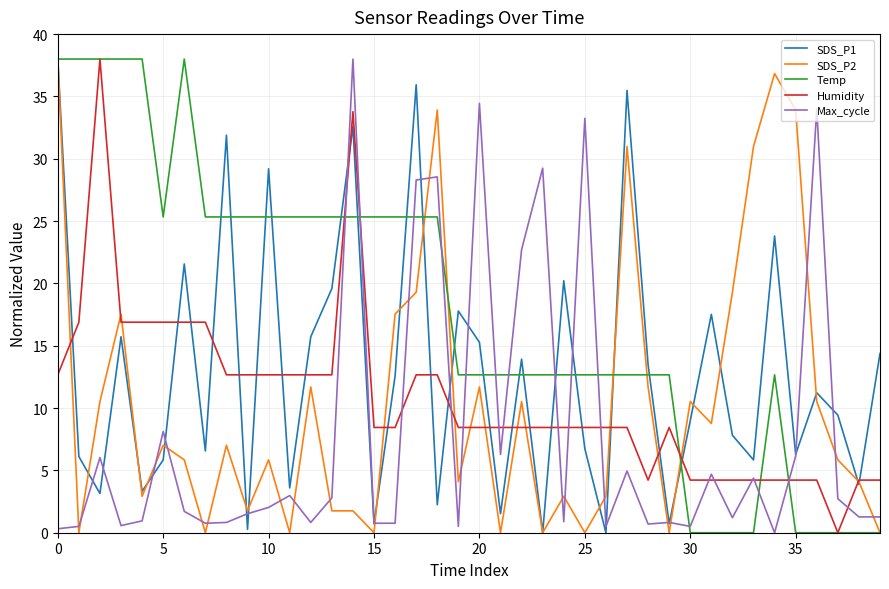

Which series has the largest total across all categories?

Temp